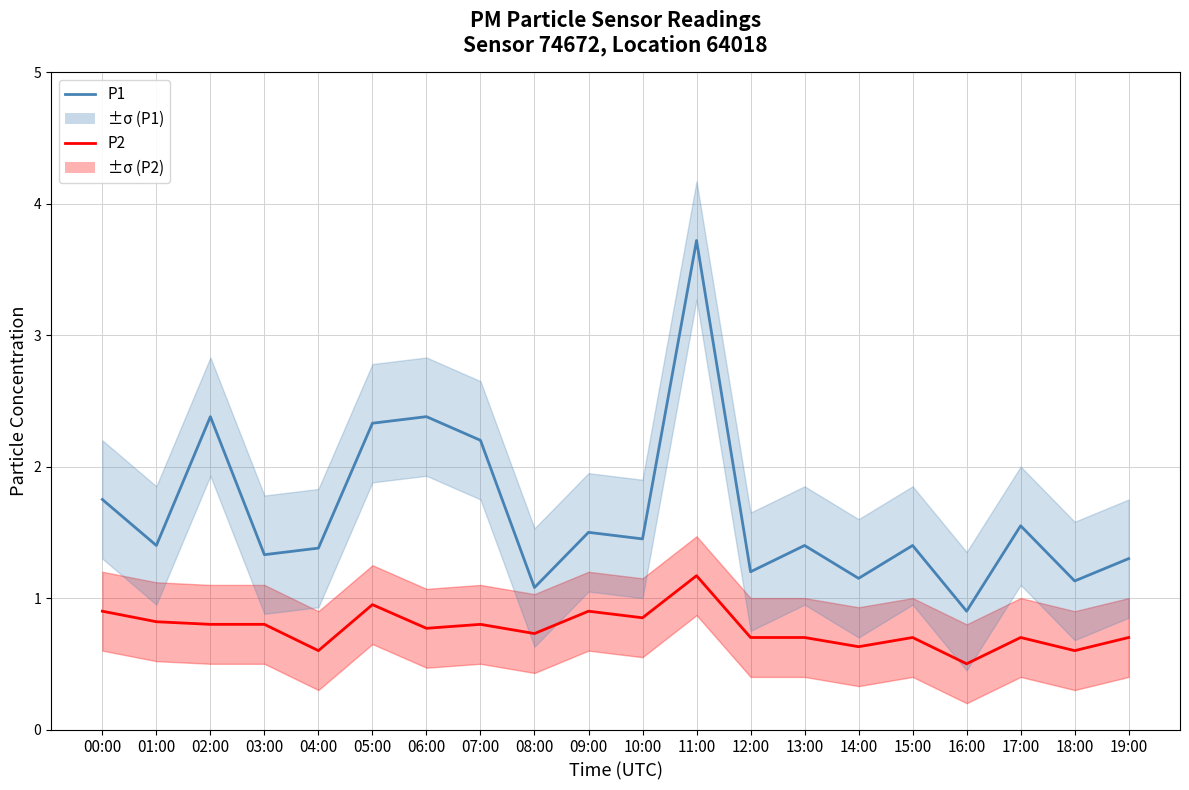

At which label does P2 reach its minimum?

16:00